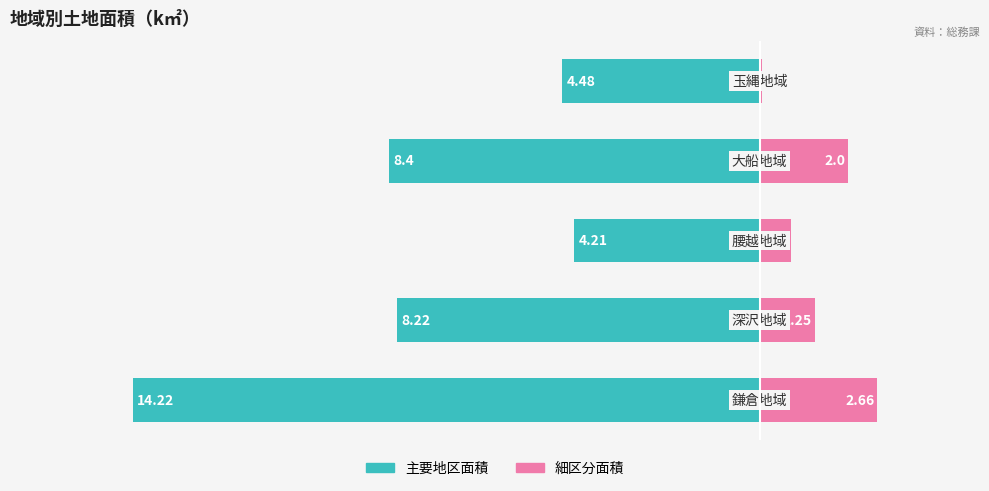

Is it true that 細区分面積 equals 2.7 at 0?

True